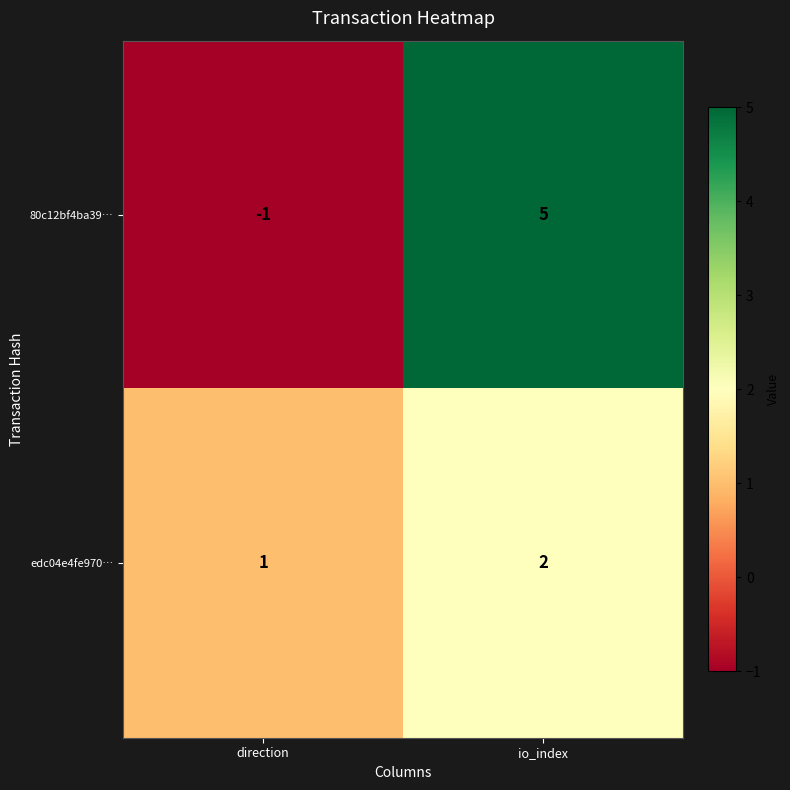

List the series in order of their overall mean, highest first.

80c12bf4ba39…, edc04e4fe970…